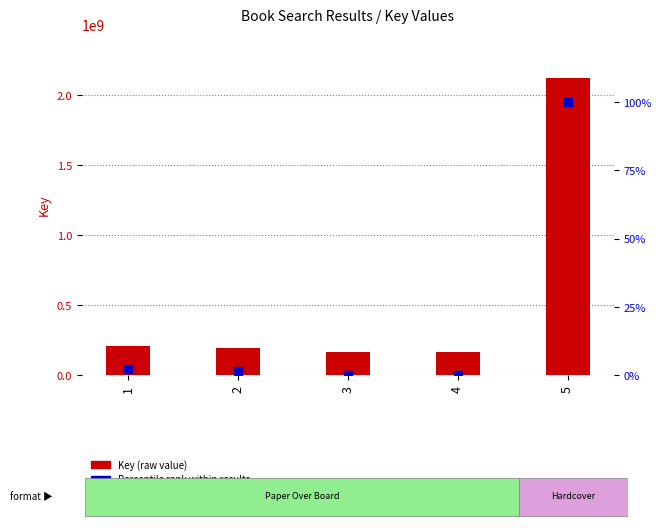

At which category is the sum across all series the highest?

5